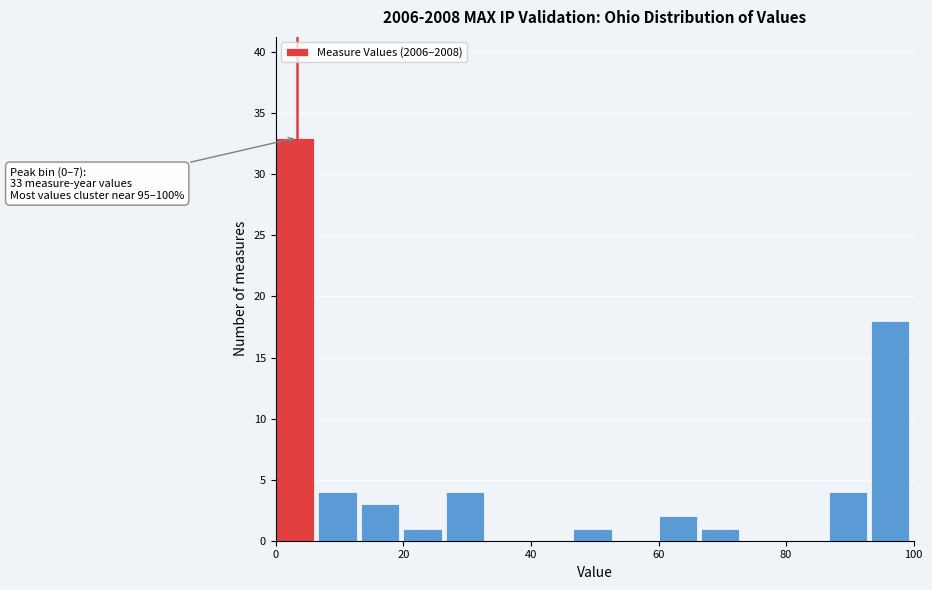

Read against the x-axis, roughly where is the centre of the tallest bar?

4